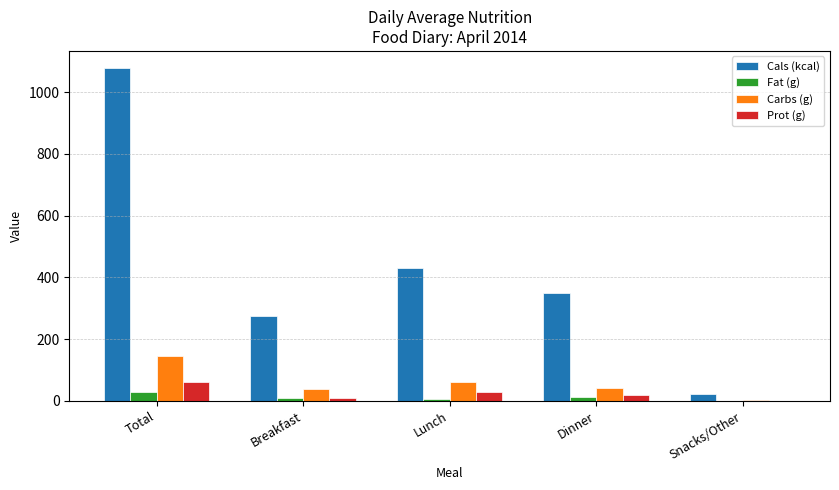

What is the highest value of the Prot (g) series?

59.7